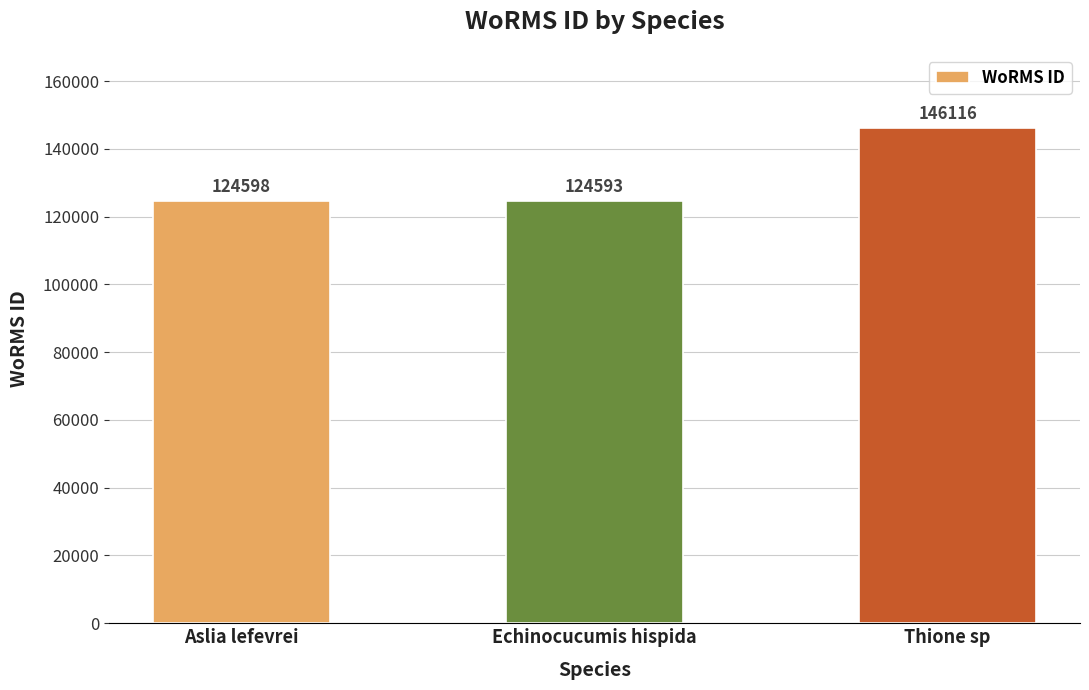

What is the sum of all values?

395307